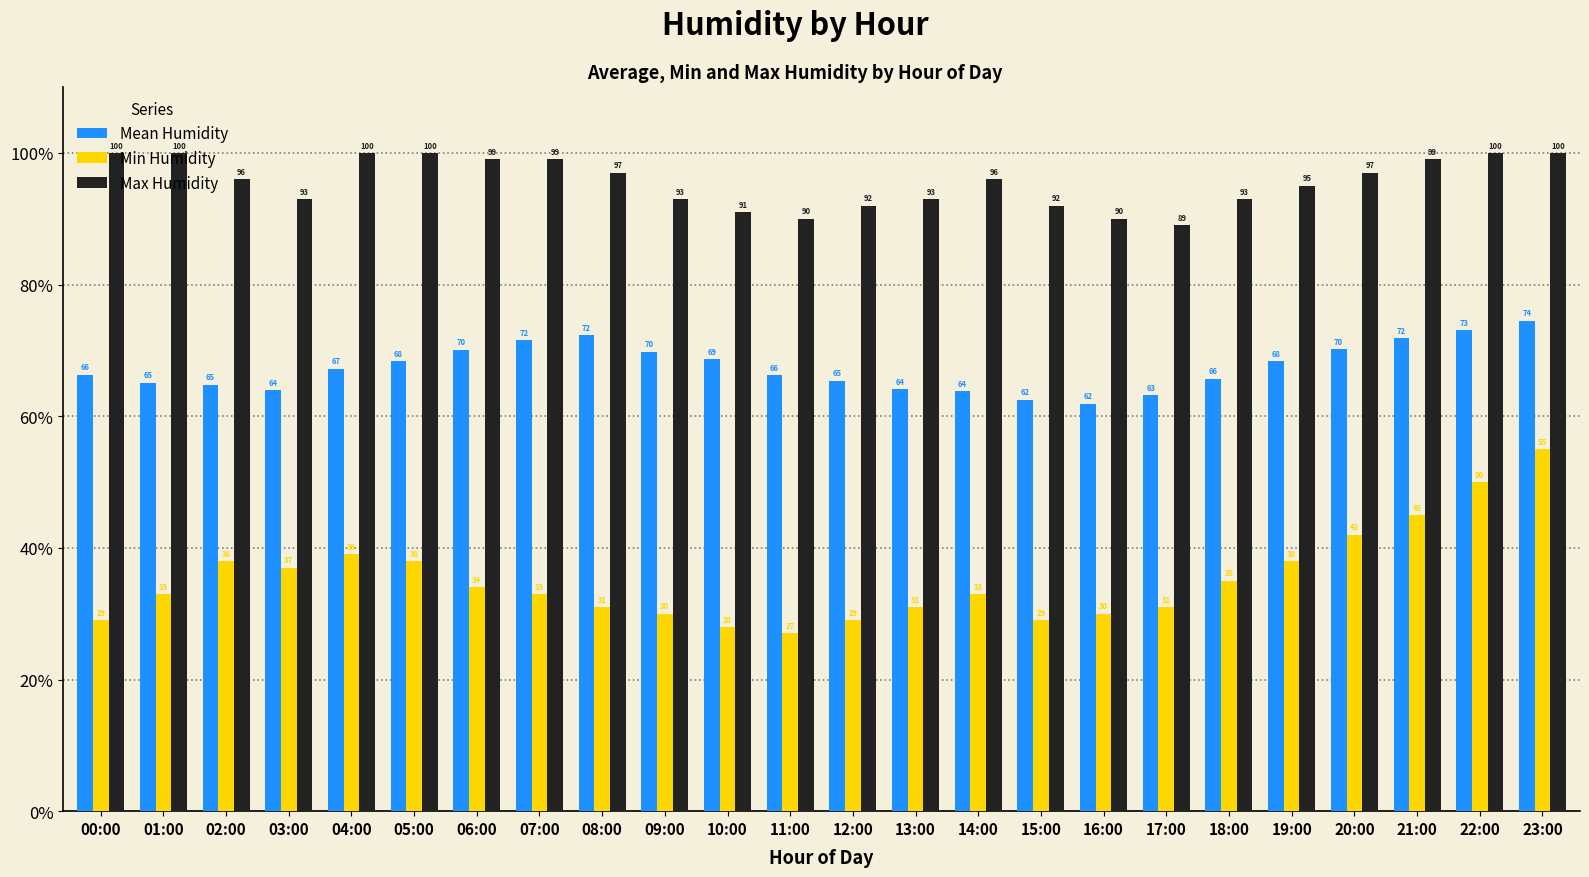

What value does the Min Humidity series have at 01:00?

33.0